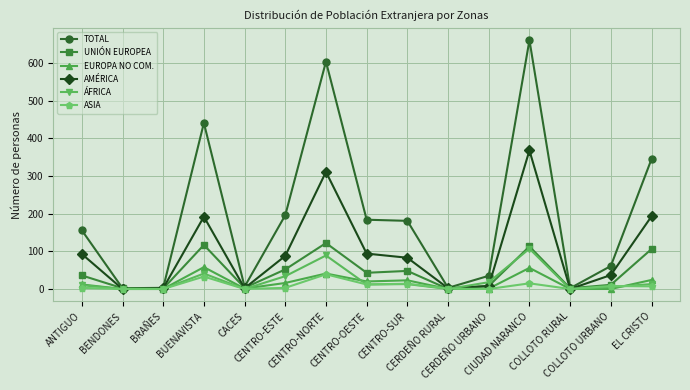

What is the difference between the AMÉRICA values at CERDEÑO URBANO and COLLOTO RURAL?

8